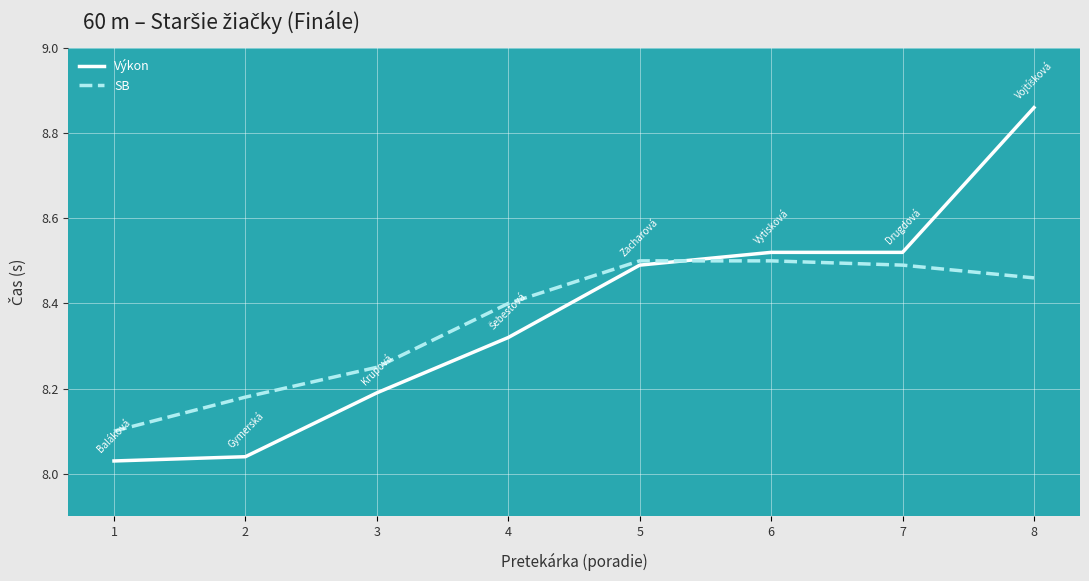

The value of SB at 4 is 3.5. True or false?

False